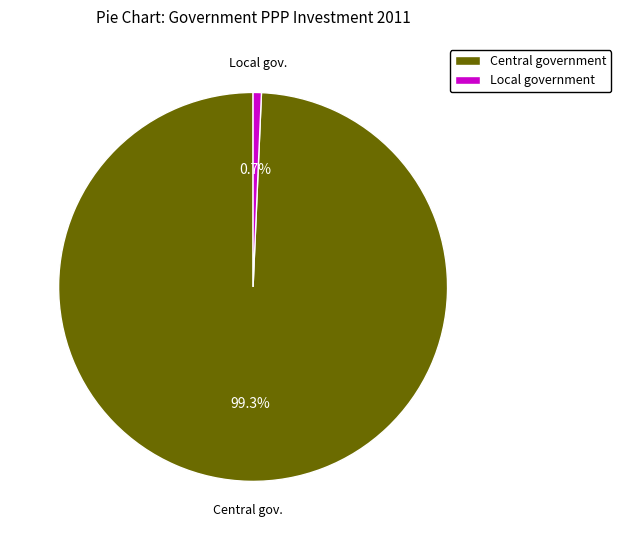

What percentage is the Local government slice, to the nearest percent?

1%